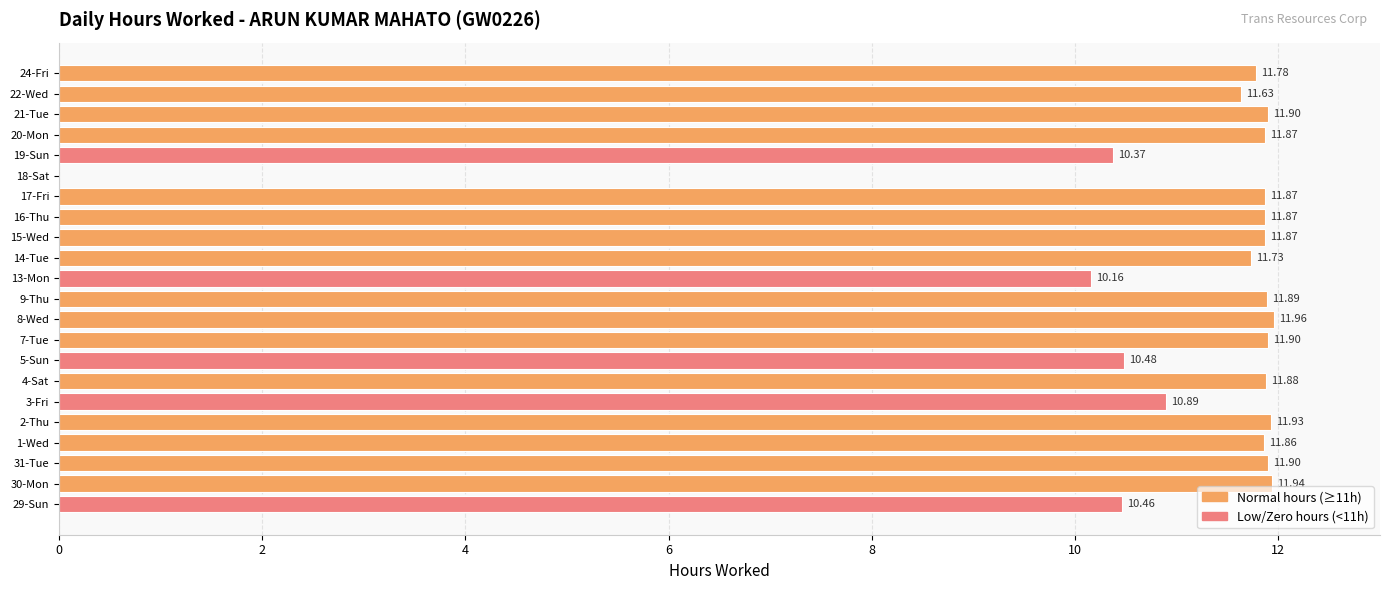

Approximately how many times larger is the value at 16-Thu compared to 8-Wed?

1.0